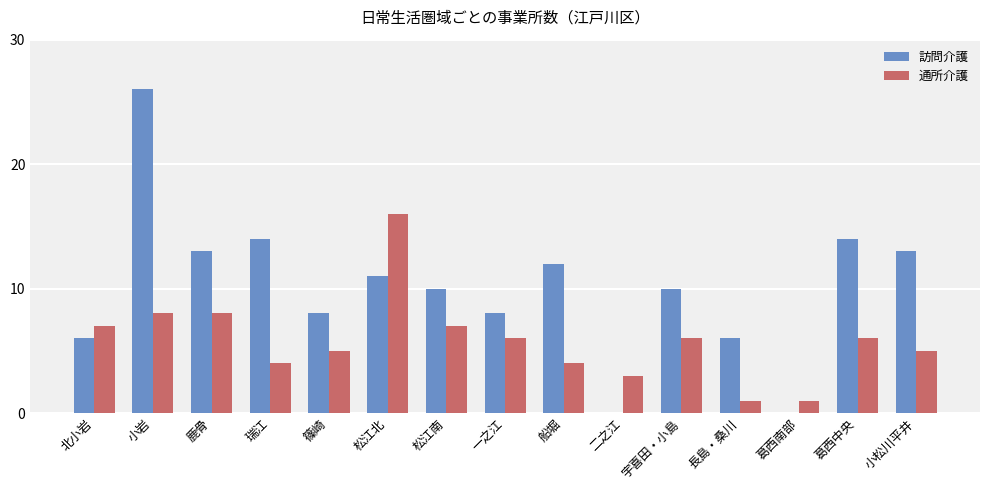

Count the number of categories in the chart.

15